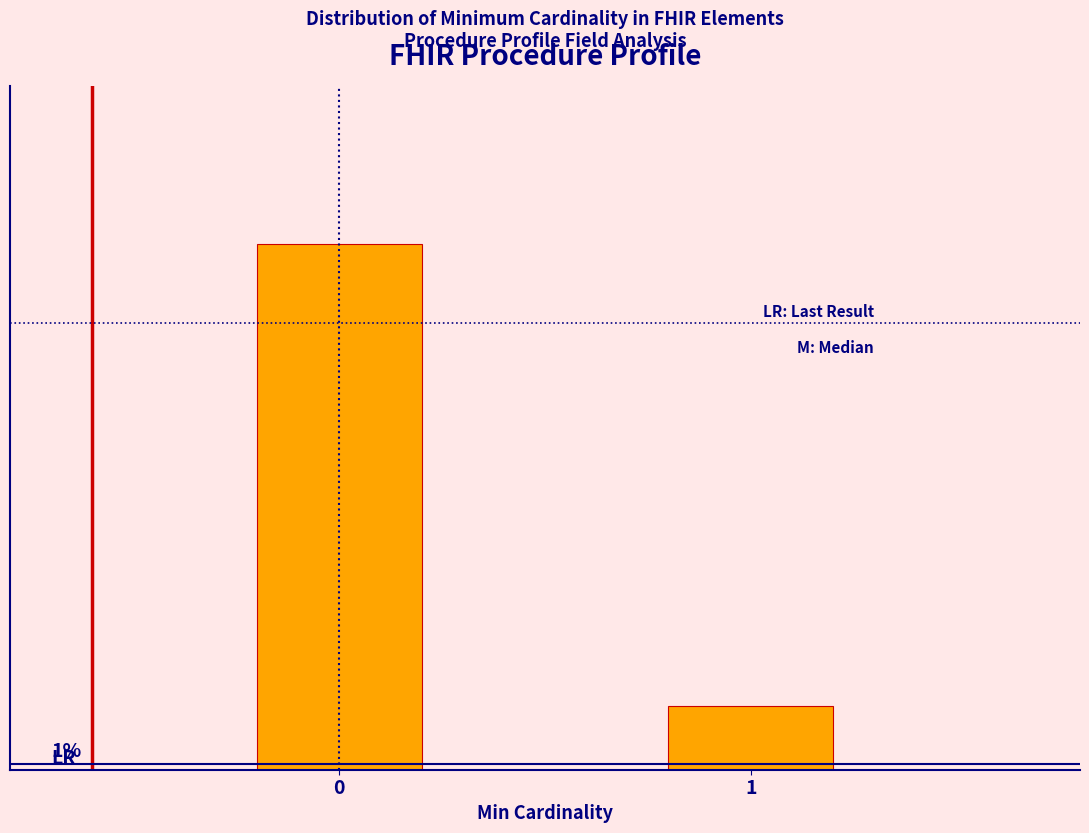

Are the bars horizontal?

No